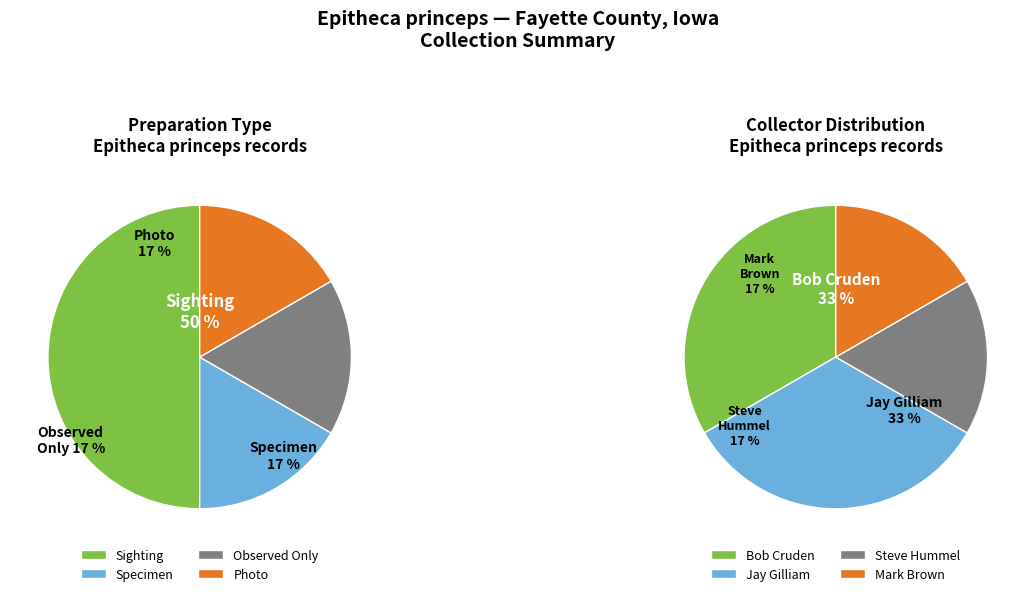

Is there a majority slice in this chart?

No